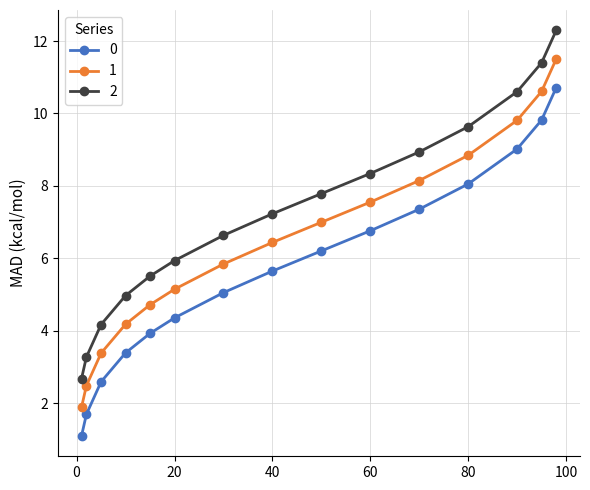

True or false: 2 and 0 cross at least once.

False